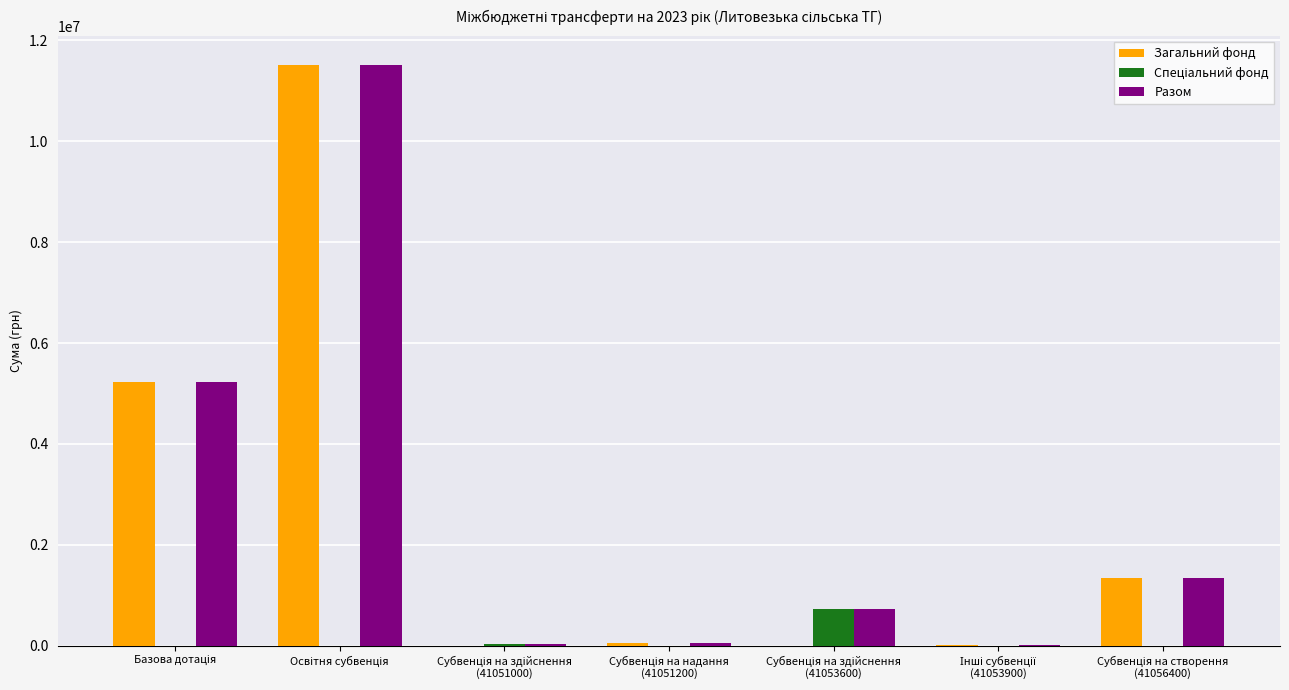

What is the highest value of the Разом series?

11509000